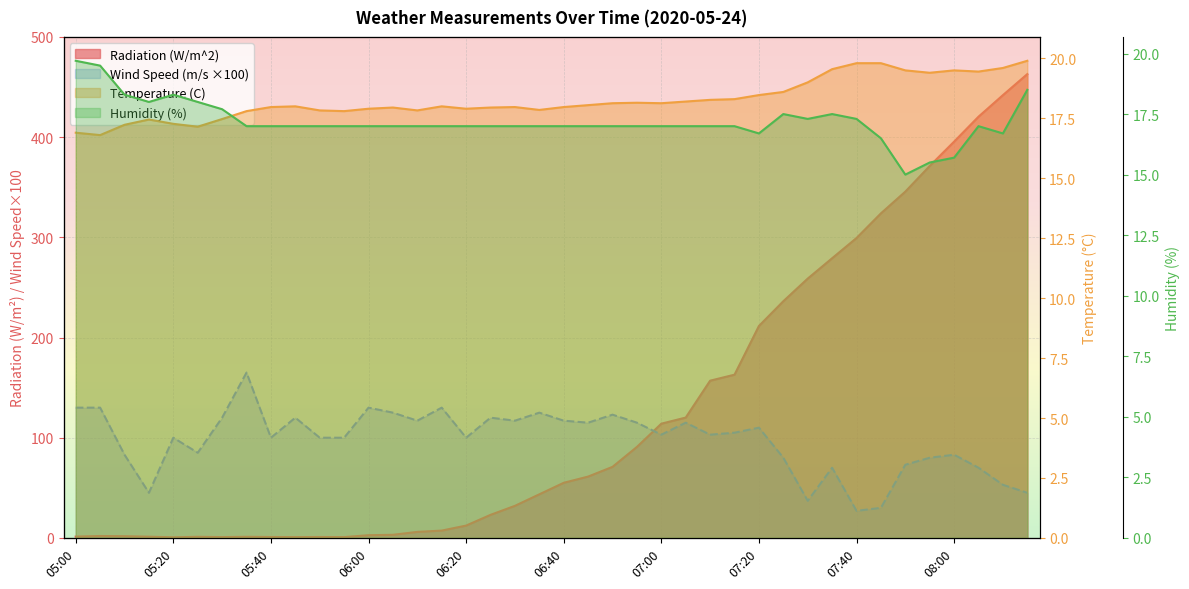

Where does the Temperature (C) series first go above 18?

06:45